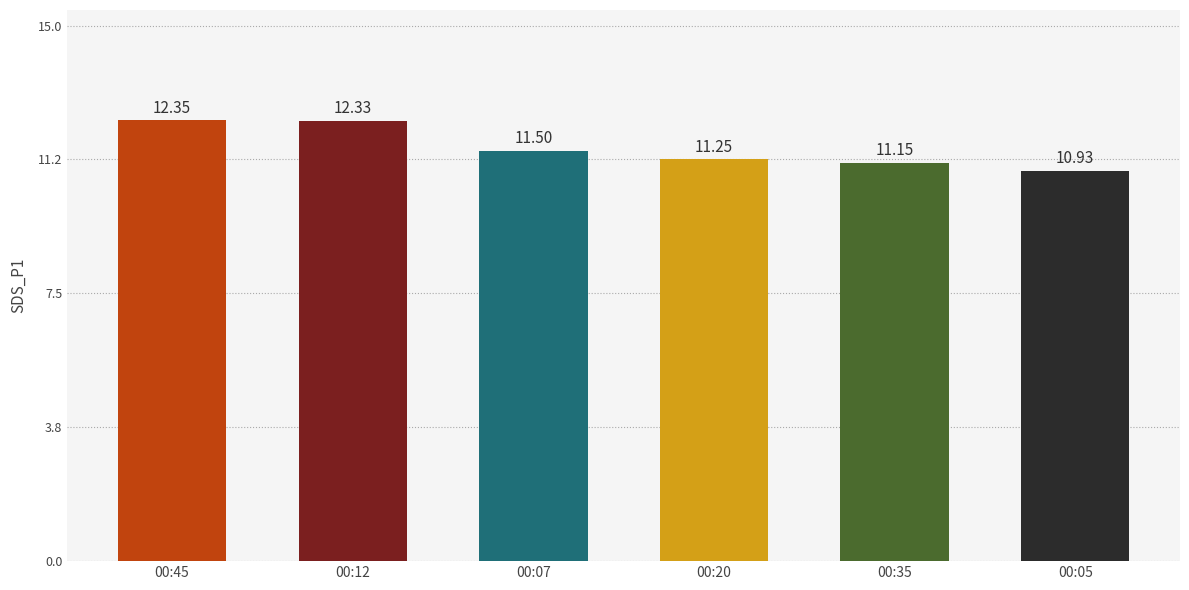

Rank the categories by value from highest to lowest.

00:45, 00:12, 00:07, 00:20, 00:35, 00:05